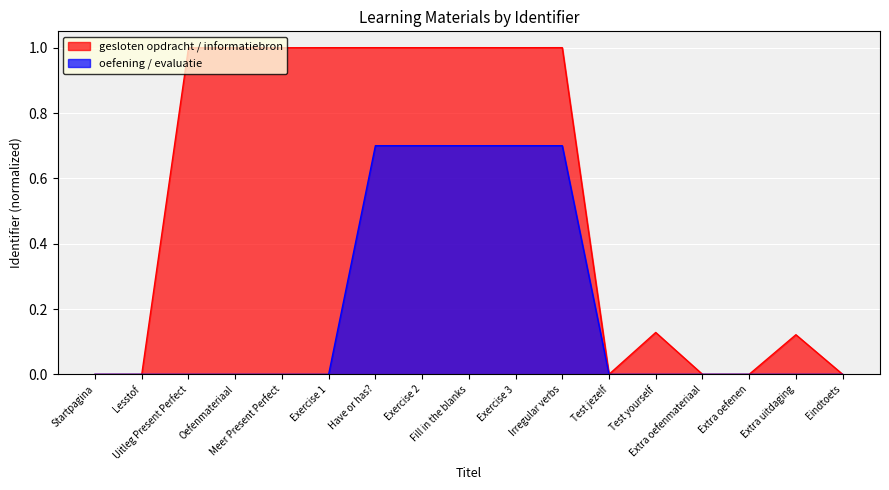

What is the label of the 16th point from the right?

Lesstof